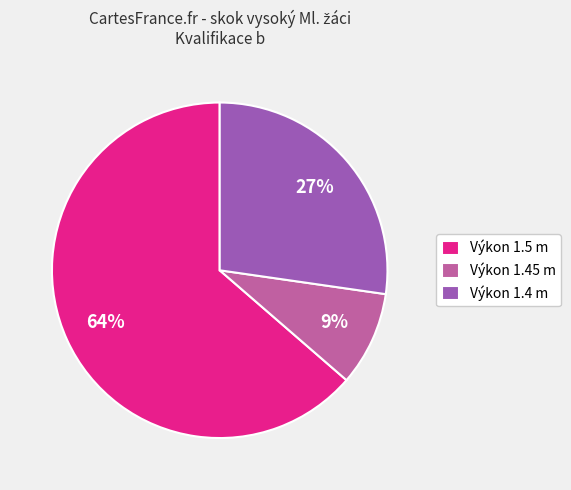

True or false: Výkon 1.4 m accounts for 21% of the total.

False